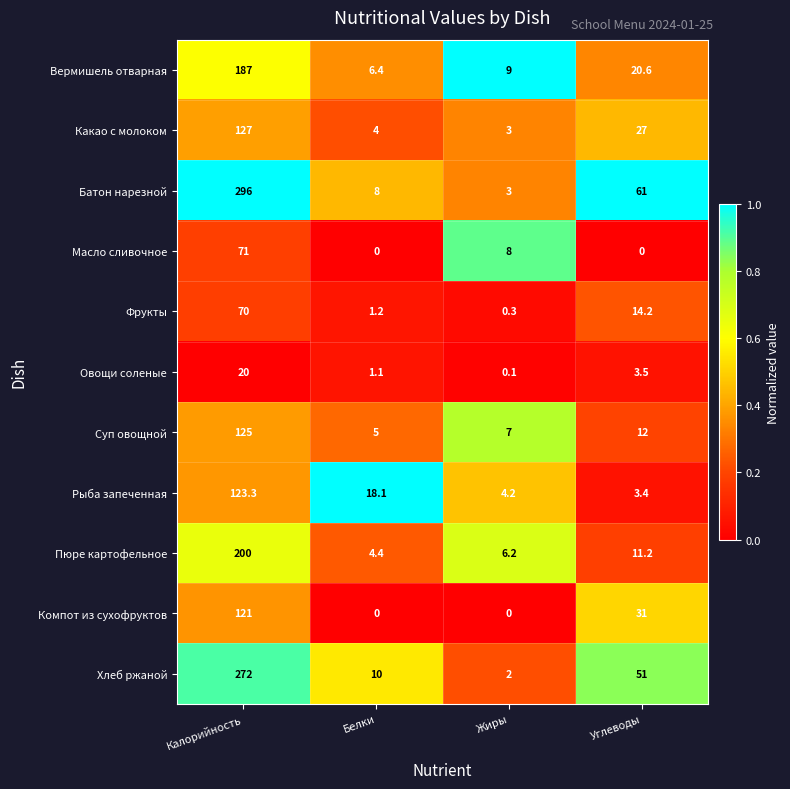

Rank the series by their maximum value, from lowest to highest.

Овощи соленые, Фрукты, Масло сливочное, Компот из сухофруктов, Рыба запеченная, Суп овощной, Какао с молоком, Вермишель отварная, Пюре картофельное, Хлеб ржаной, Батон нарезной